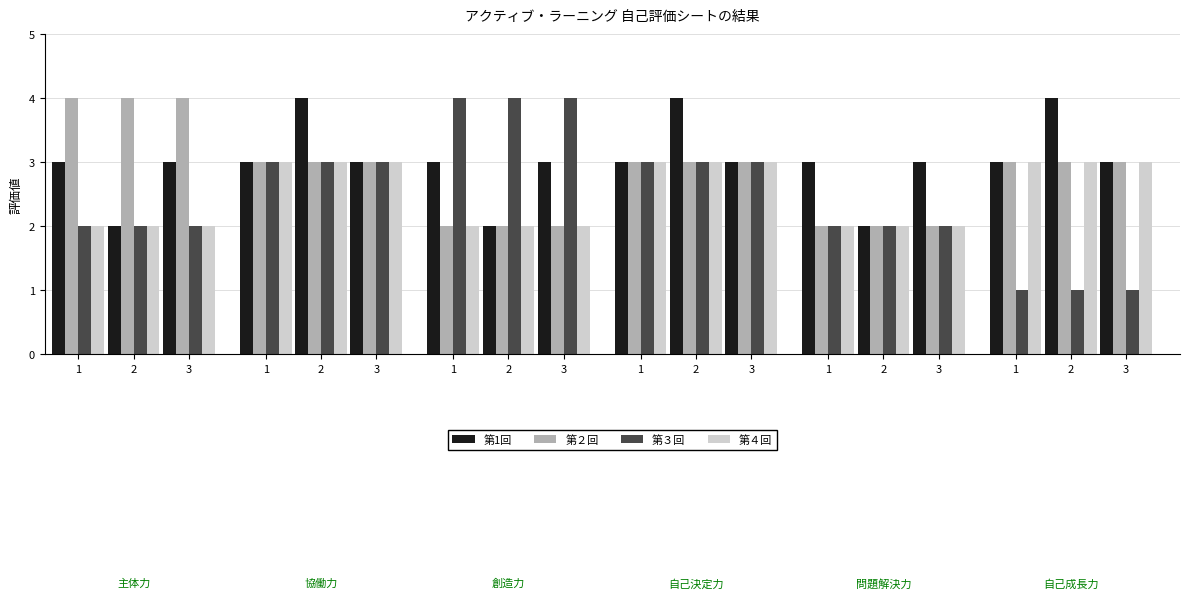

Reading left to right, transcribe all the data shown in this chart.

第1回: 1=3	2=2	3=3	1=3	2=4	3=3	1=3	2=2	3=3	1=3	2=4	3=3	1=3	2=2	3=3	1=3	2=4	3=3
第２回: 1=4	2=4	3=4	1=3	2=3	3=3	1=2	2=2	3=2	1=3	2=3	3=3	1=2	2=2	3=2	1=3	2=3	3=3
第３回: 1=2	2=2	3=2	1=3	2=3	3=3	1=4	2=4	3=4	1=3	2=3	3=3	1=2	2=2	3=2	1=1	2=1	3=1
第４回: 1=2	2=2	3=2	1=3	2=3	3=3	1=2	2=2	3=2	1=3	2=3	3=3	1=2	2=2	3=2	1=3	2=3	3=3